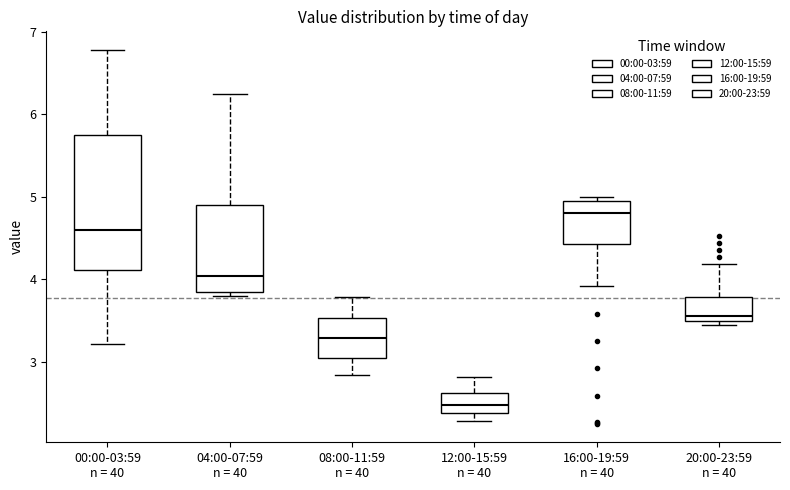

Reading left to right, read every box against the y-axis: the position of its median line, the range the box covers, and the ends of its whiskers. The values are not printed on the chart, so give them approximately, as read against the axis.

00:00-03:59 n = 40: median 4.6, box 4.1 to 5.8, whiskers 3.2 to 6.8
04:00-07:59 n = 40: median 4.0, box 3.8 to 4.9, whiskers 3.8 (just below the box's lower edge) to 6.3
08:00-11:59 n = 40: median 3.3, box 3.0 to 3.5, whiskers 2.8 to 3.8
12:00-15:59 n = 40: median 2.5, box 2.4 to 2.6, whiskers 2.3 to 2.8
16:00-19:59 n = 40: median 4.8, box 4.4 to 5.0, whiskers 3.9 to 5.0 (just above the box's upper edge)
20:00-23:59 n = 40: median 3.6, box 3.5 to 3.8, whiskers 3.5 (just below the box's lower edge) to 4.2